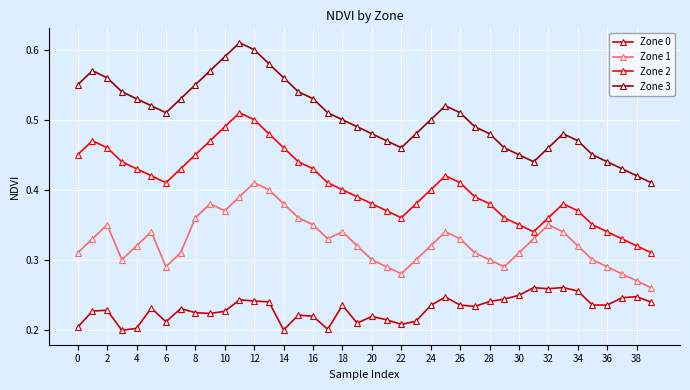

Count the Zone 2 values in the range 0 to 1.

40